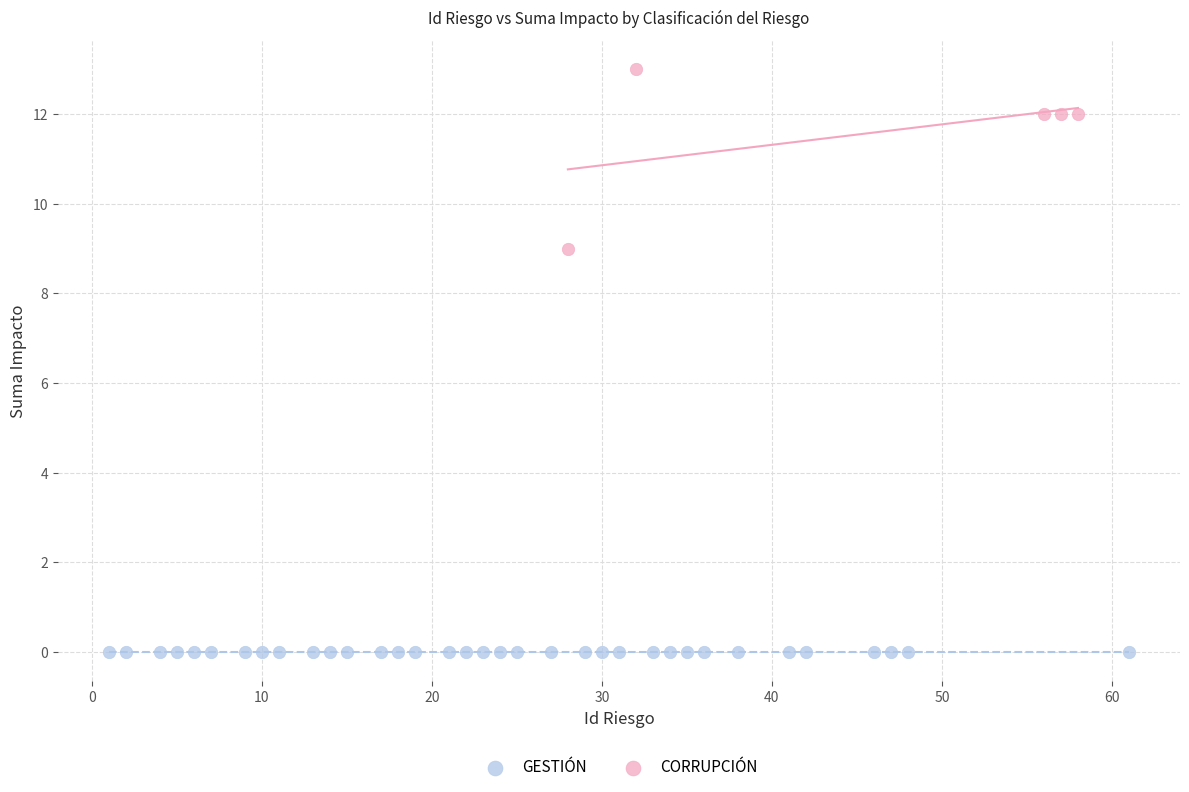

Which series contains the lowest Y value?

GESTIÓN